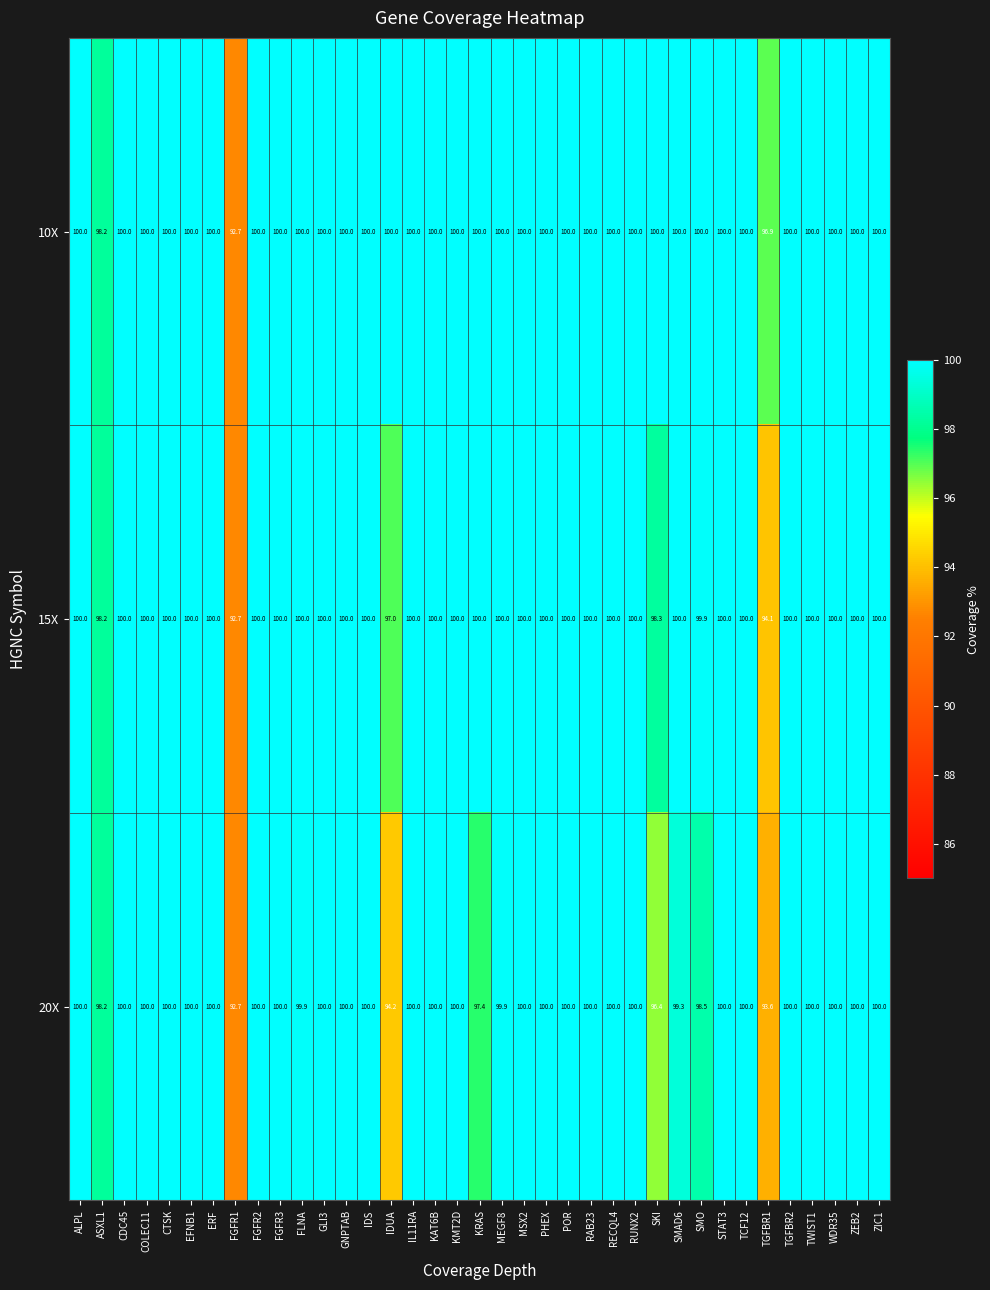

The value of 10X at STAT3 is 100.0. True or false?

True